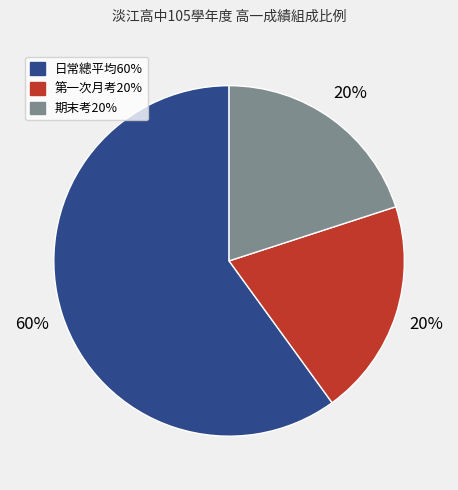

Which category has the biggest portion of the pie?

日常總平均60%